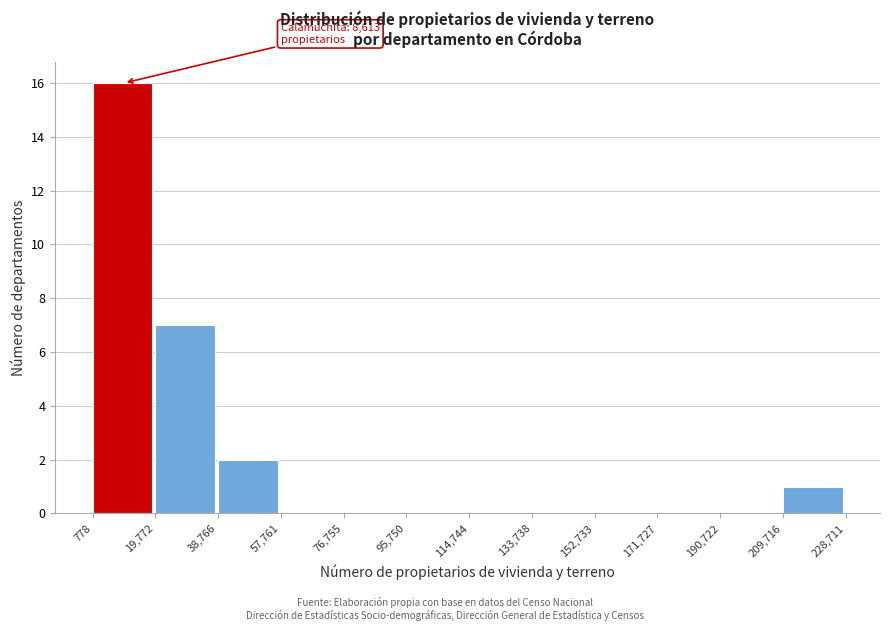

Over which range of the x-axis is the bar tallest?

778 to 19,772